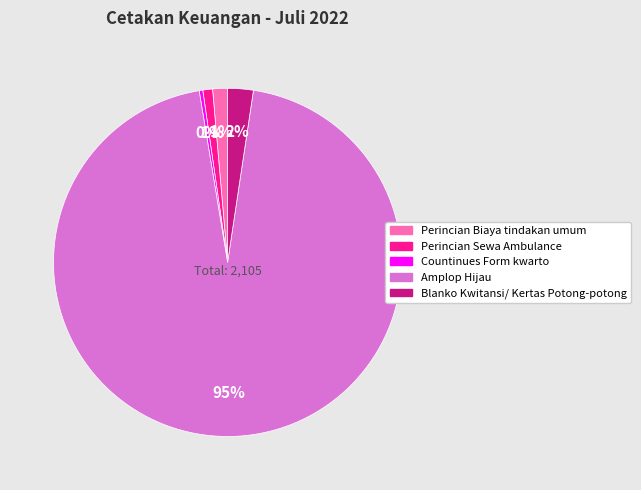

Between Blanko Kwitansi/ Kertas Potong-potong and Countinues Form kwarto, which is larger?

Blanko Kwitansi/ Kertas Potong-potong